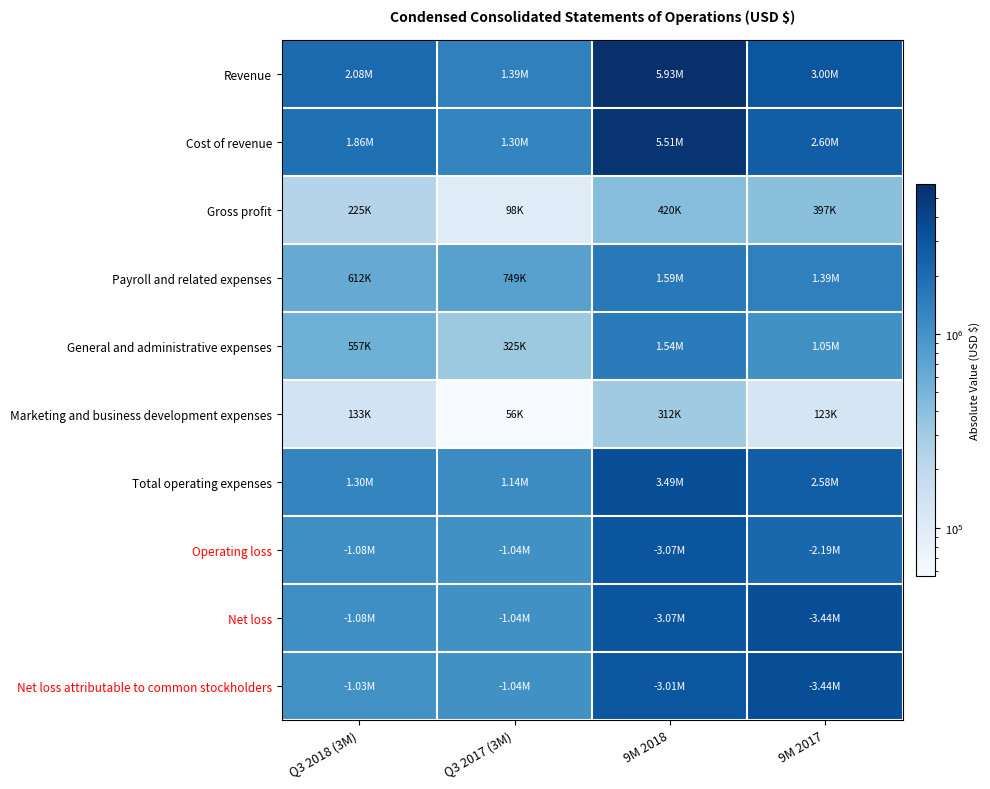

At which category does the chart reach its minimum across all series?

Q3 2017 (3M)